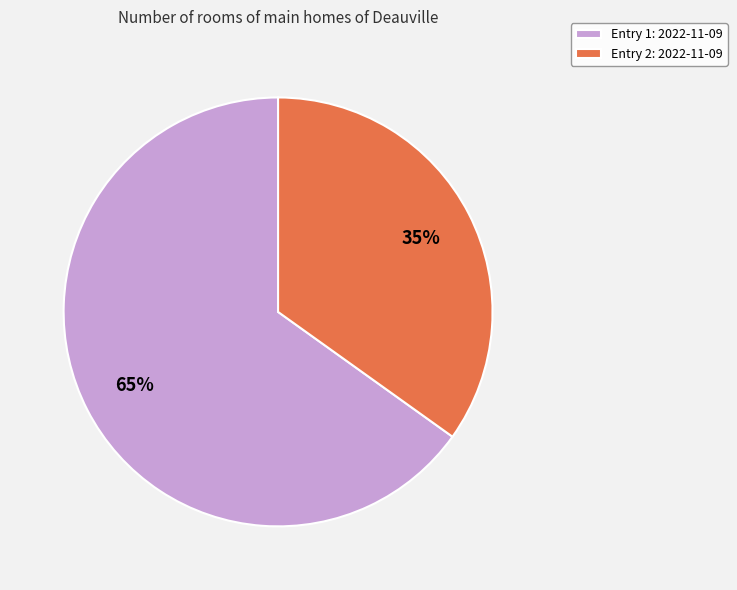

What is the smallest slice in the pie chart?

Entry 2: 2022-11-09